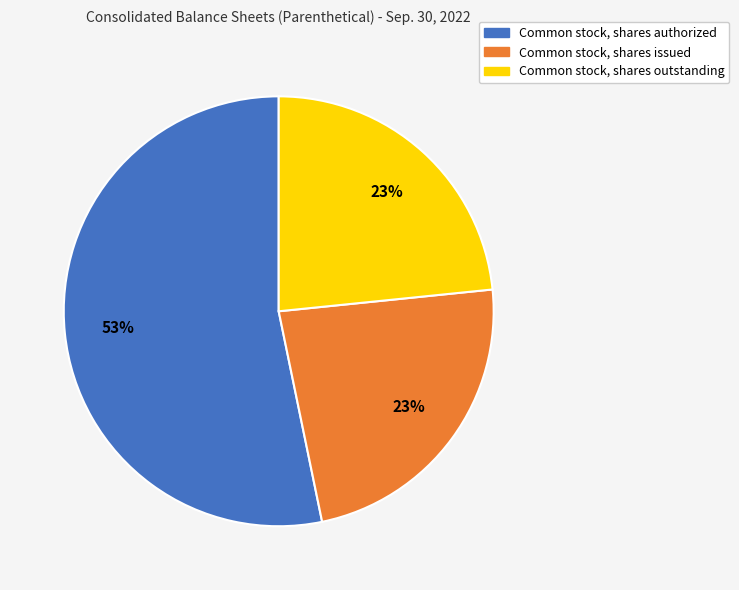

Which slice is the largest?

Common stock, shares authorized